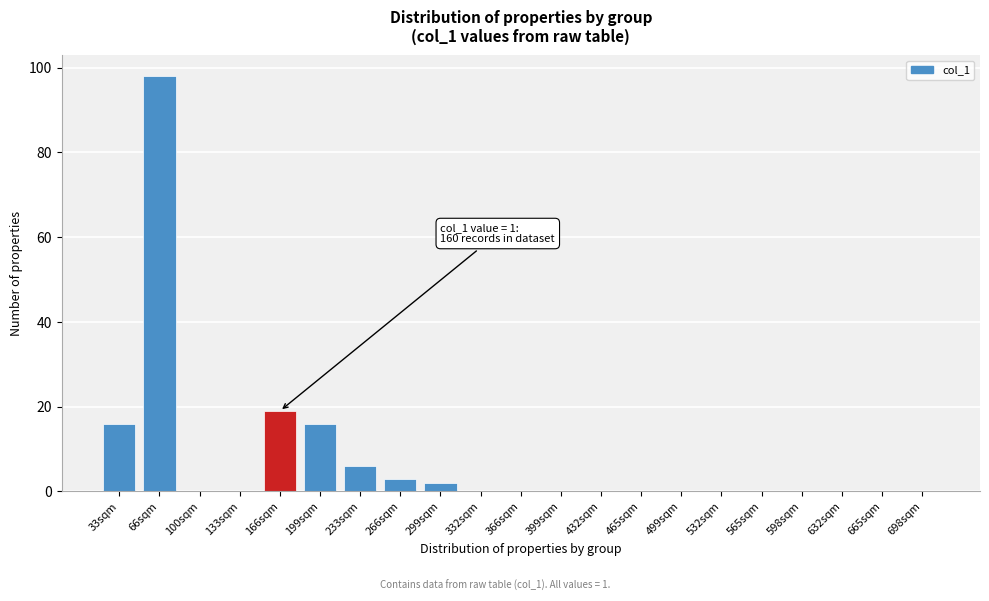

Reading left to right, list all the values displayed in this chart.

33sqm=16	66sqm=98	100sqm=0	133sqm=0	166sqm=19	199sqm=16	233sqm=6	266sqm=3	299sqm=2	332sqm=0	366sqm=0	399sqm=0	432sqm=0	465sqm=0	499sqm=0	532sqm=0	565sqm=0	598sqm=0	632sqm=0	665sqm=0	698sqm=0